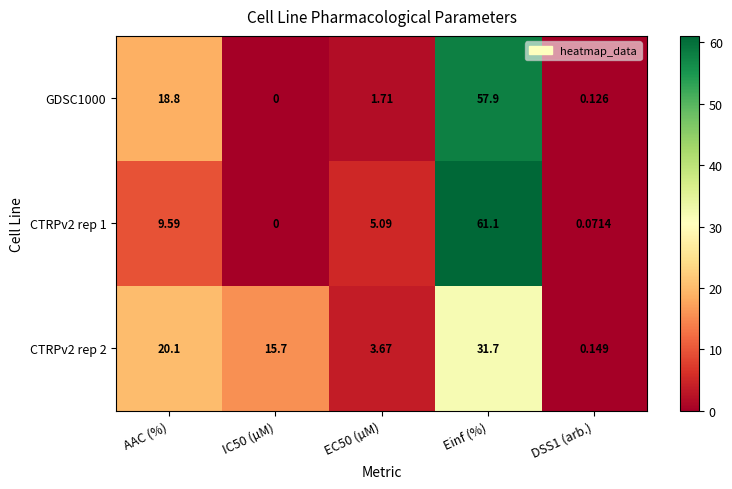

Which category has the highest value in the CTRPv2 rep 1 series?

Einf (%)